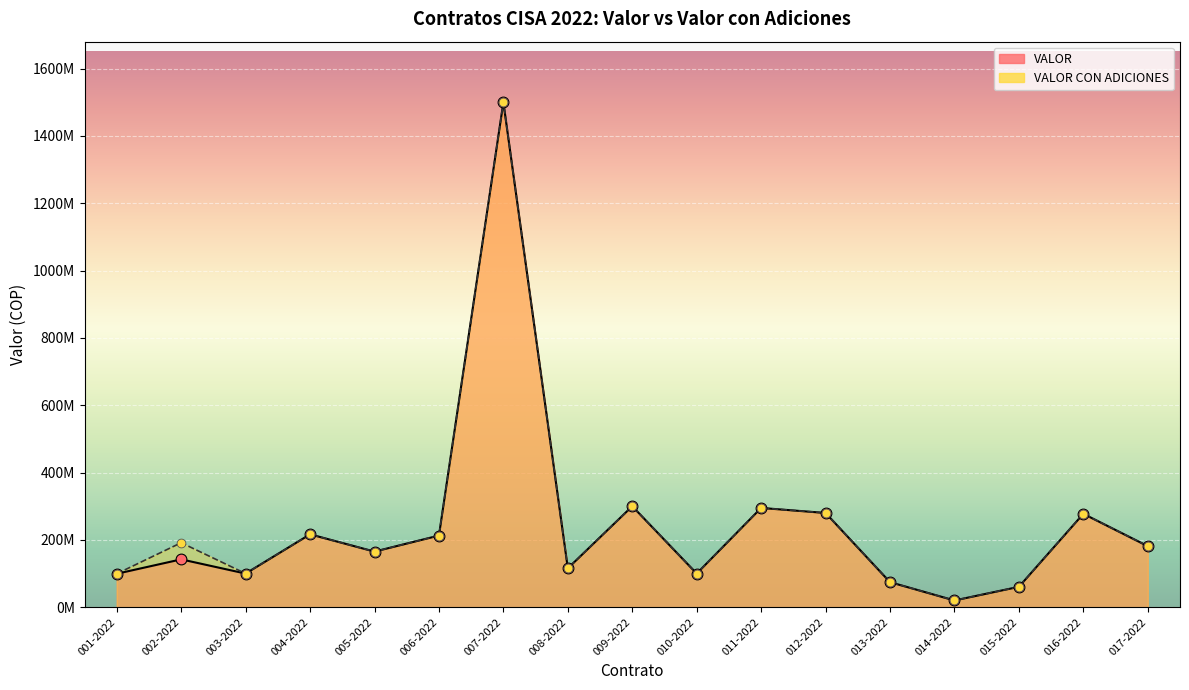

What is the total value across all series at 013-2022?

148914000